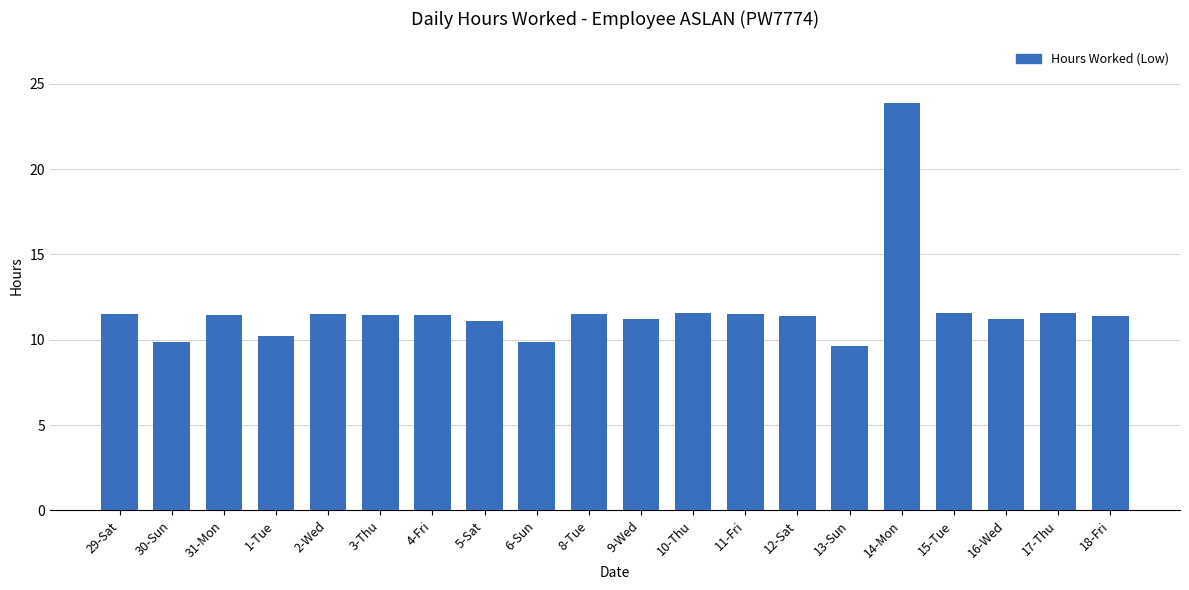

What is the difference between the maximum and second lowest values?

14.0